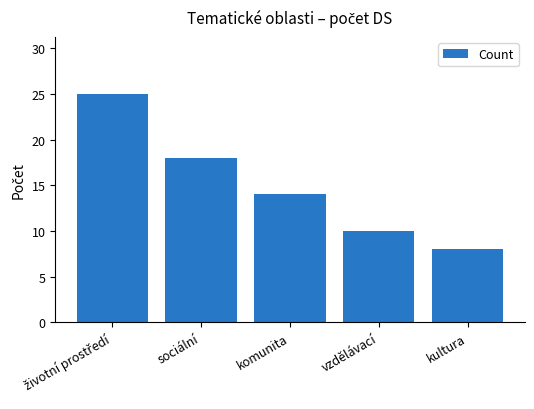

How many bars are there in total?

5